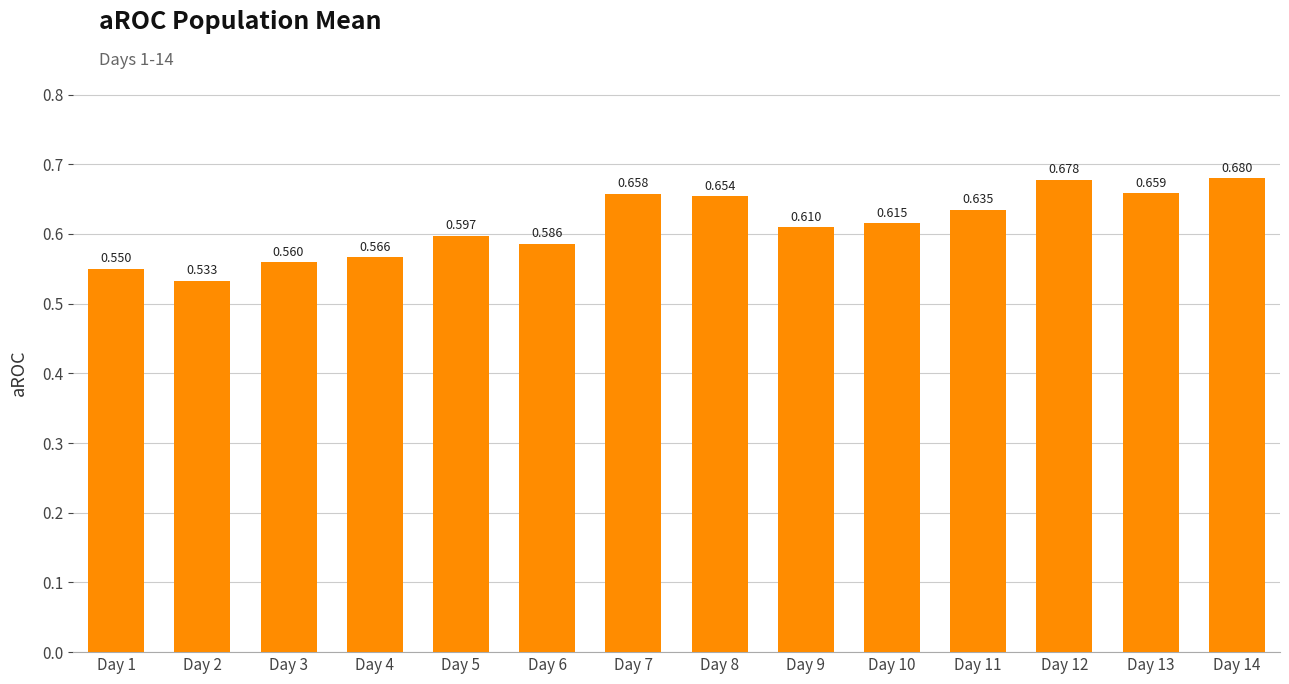

Which category has the highest value across all series?

Day 14